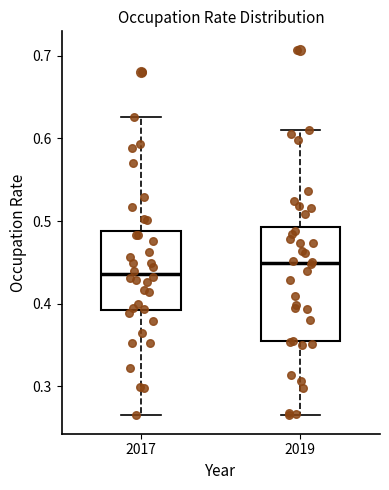

Which box's median line is the highest?

2019